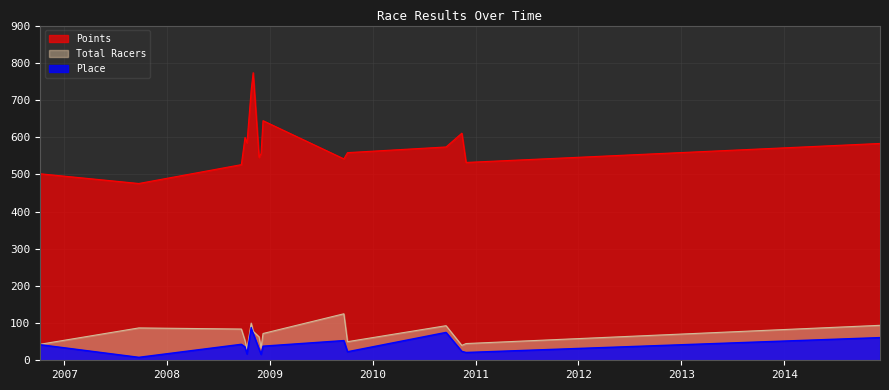

What are all the series names shown in the legend?

Points, Total Racers, Place